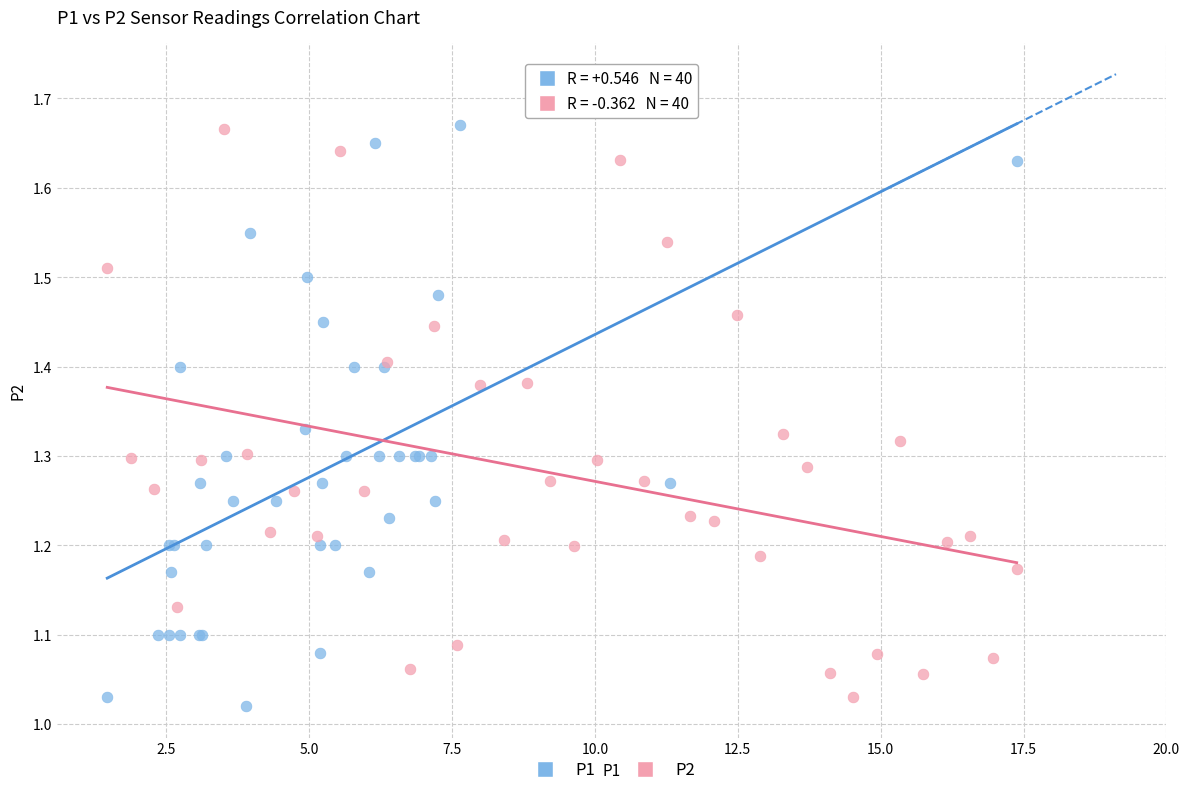

Which series has the largest Y range (max minus min)?

P1